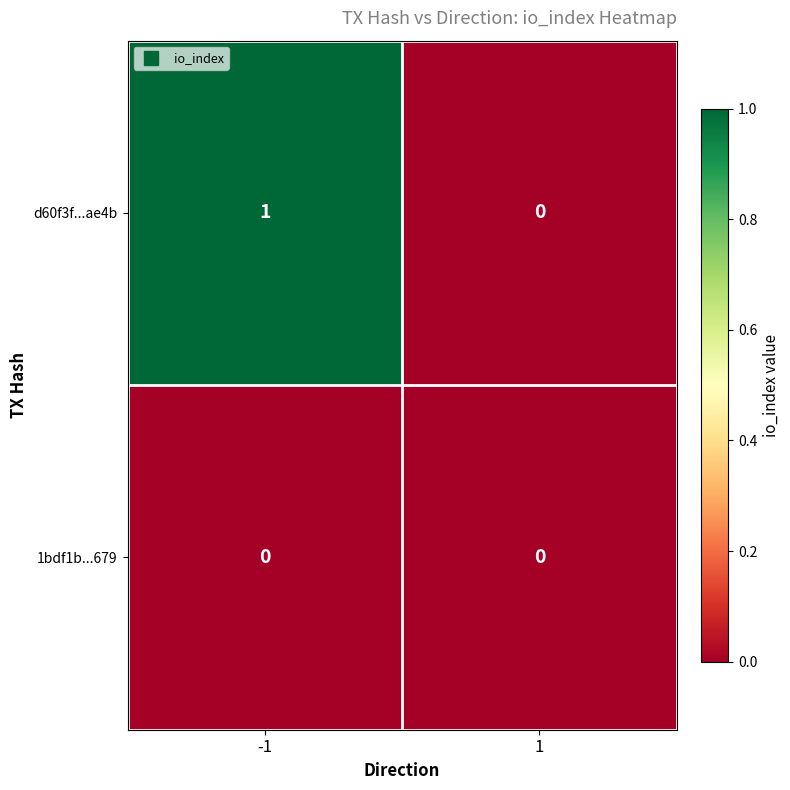

Which series has the largest total across all categories?

d60f3f...ae4b